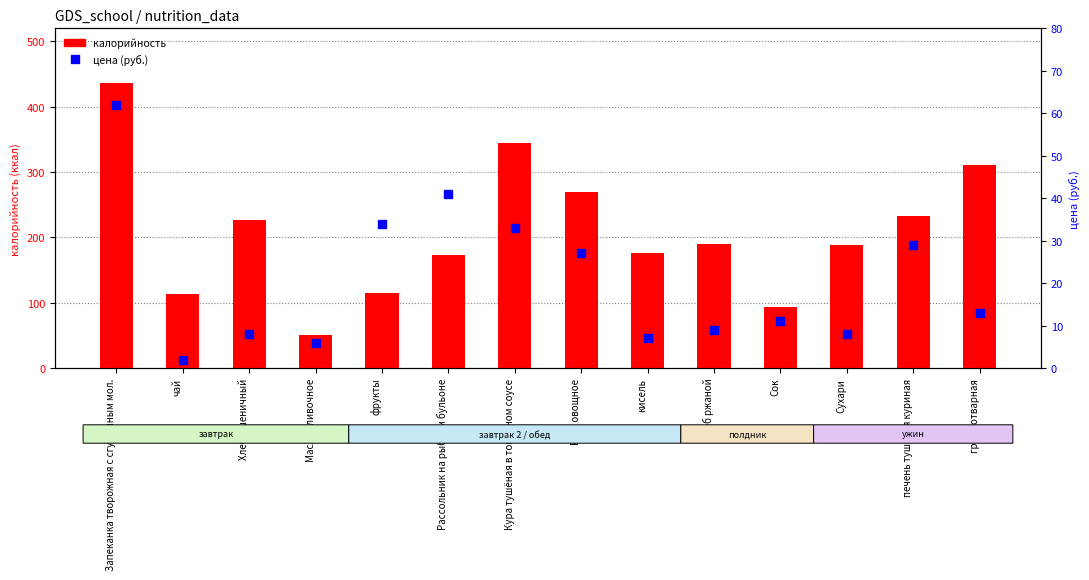

What is the label of the 10th bar from the left?

хлеб ржаной